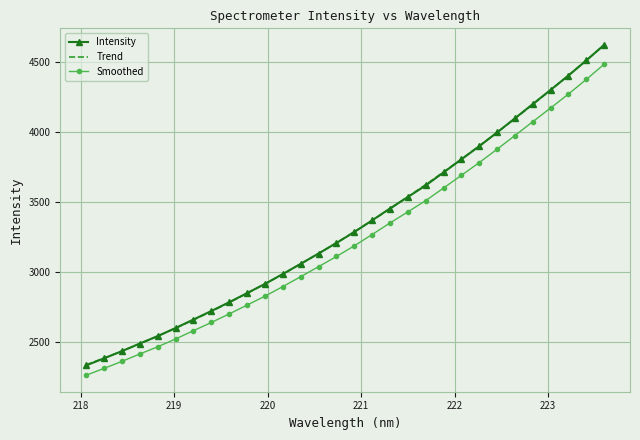

Where is the data nearest to the value 3477?

221.3083